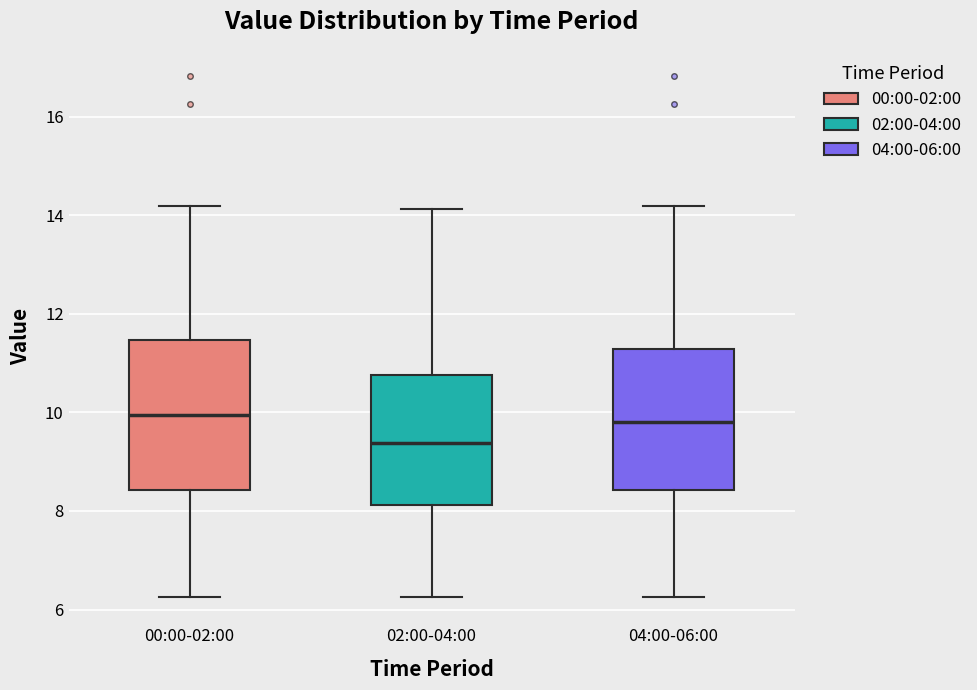

Reading left to right, read every box against the y-axis: the position of its median line, the range the box covers, and the ends of its whiskers. The values are not printed on the chart, so give them approximately, as read against the axis.

00:00-02:00: median 10.0, box 8.4 to 11.4, whiskers 6.2 to 14.2
02:00-04:00: median 9.4, box 8.2 to 10.8, whiskers 6.2 to 14.2
04:00-06:00: median 9.8, box 8.4 to 11.2, whiskers 6.2 to 14.2